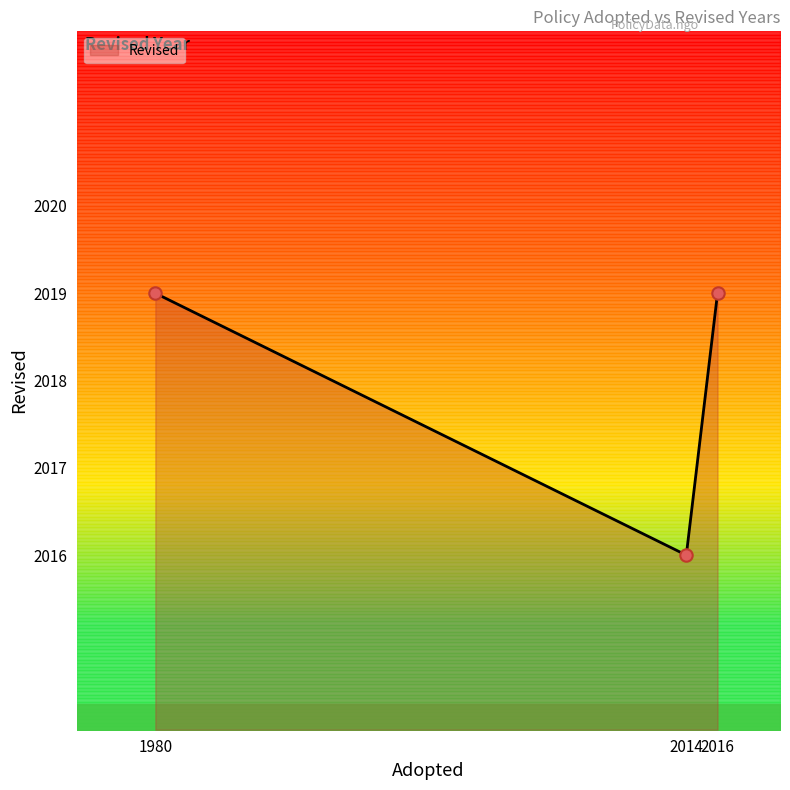

Where is Revised nearest to the value 2017?

2014